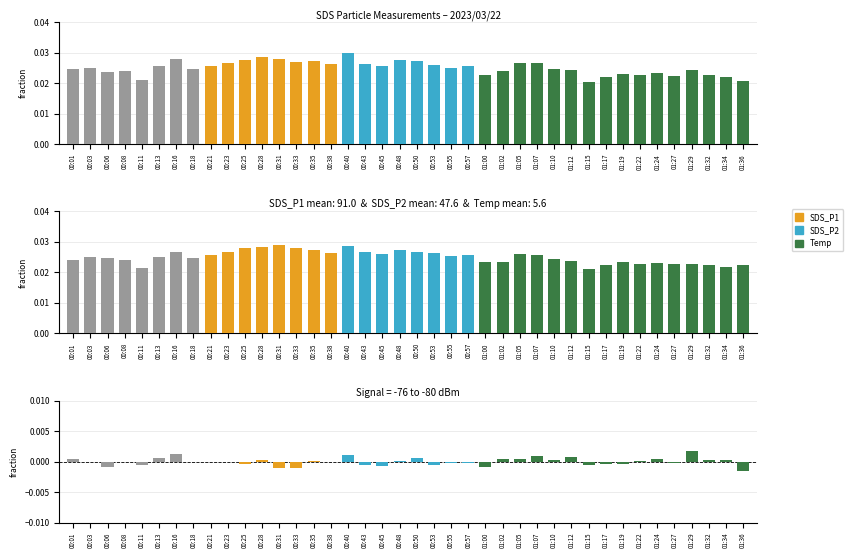

Is the value of Error (P1-P2) at 00:45 greater than the value of SDS_P2 at 00:31?

No